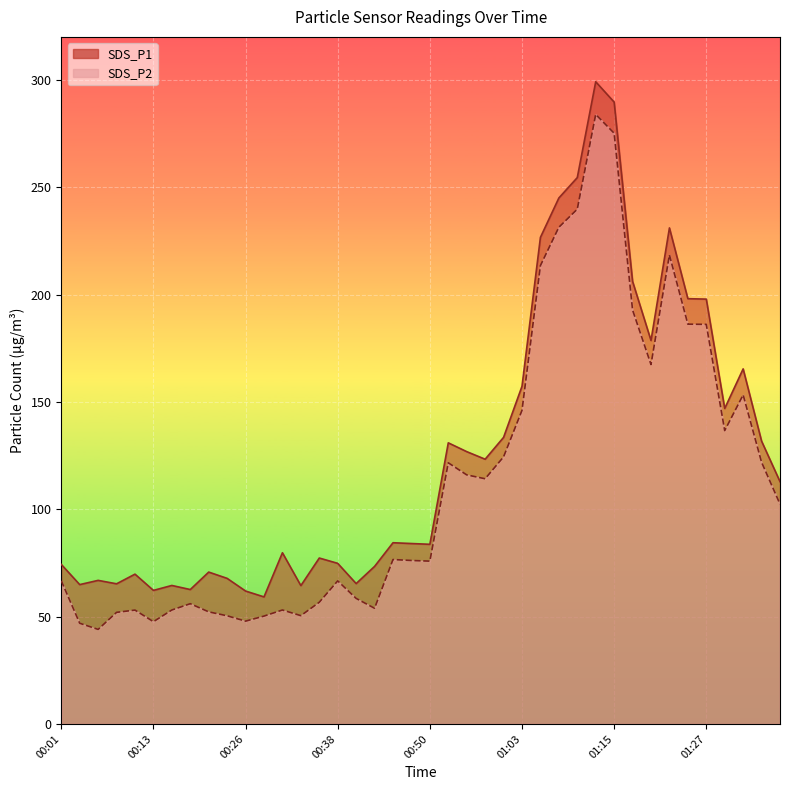

Rank the categories by SDS_P1 value from highest to lowest.

01:12, 01:15, 01:10, 01:07, 01:22, 01:05, 01:17, 01:25, 01:27, 01:20, 01:32, 01:03, 01:30, 01:00, 01:34, 00:53, 00:55, 00:58, 01:37, 00:45, 00:48, 00:50, 00:31, 00:35, 00:38, 00:01, 00:43, 00:21, 00:11, 00:23, 00:06, 00:40, 00:08, 00:03, 00:16, 00:33, 00:18, 00:13, 00:26, 00:28